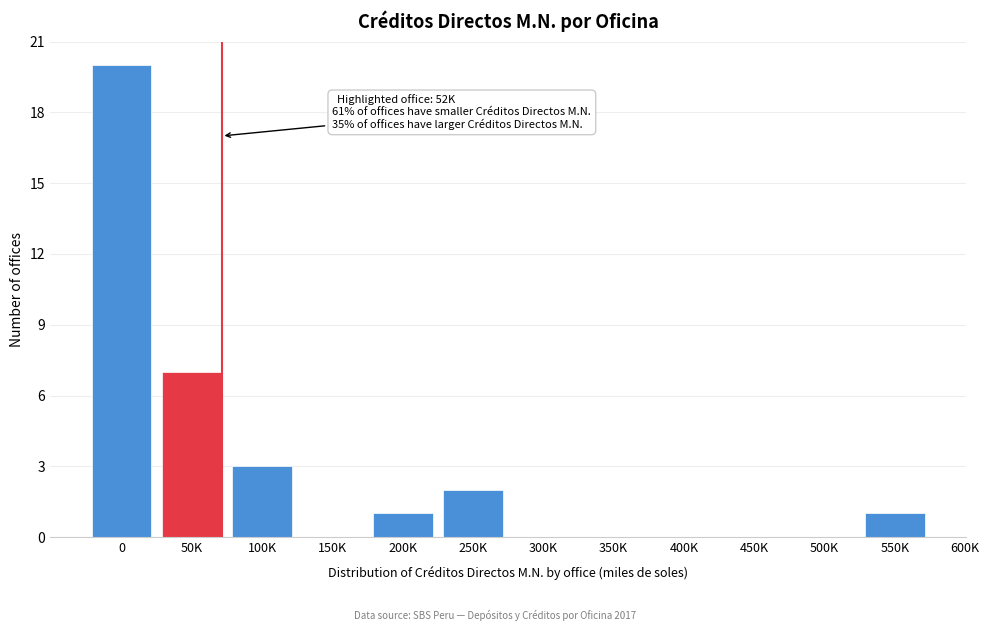

Reading left to right, extract all data points from this chart.

0=20	50K=7	100K=3	150K=0	200K=1	250K=2	300K=0	350K=0	400K=0	450K=0	500K=0	550K=1